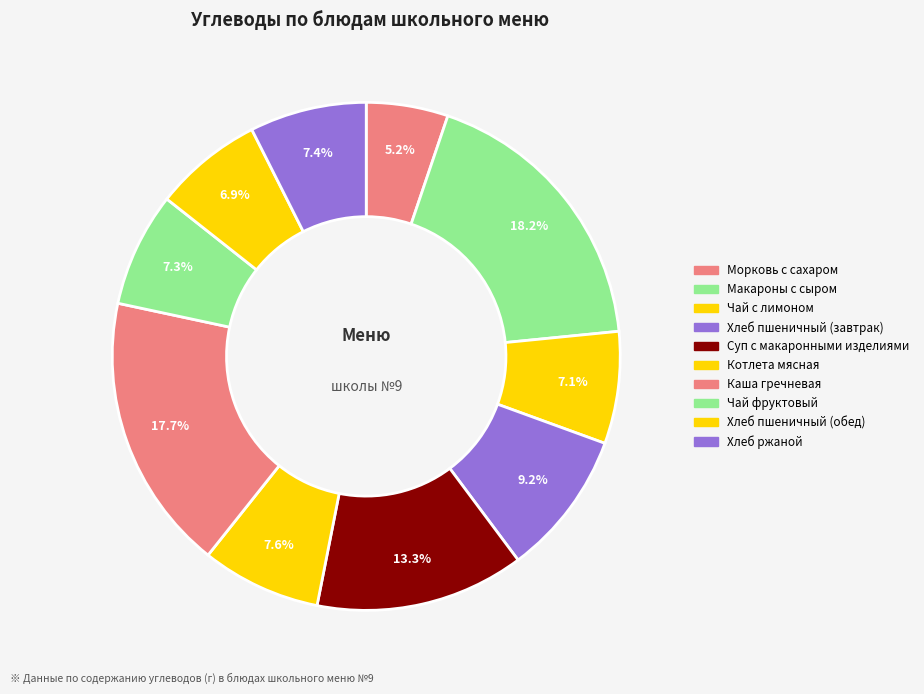

How many slices are in this pie chart?

10